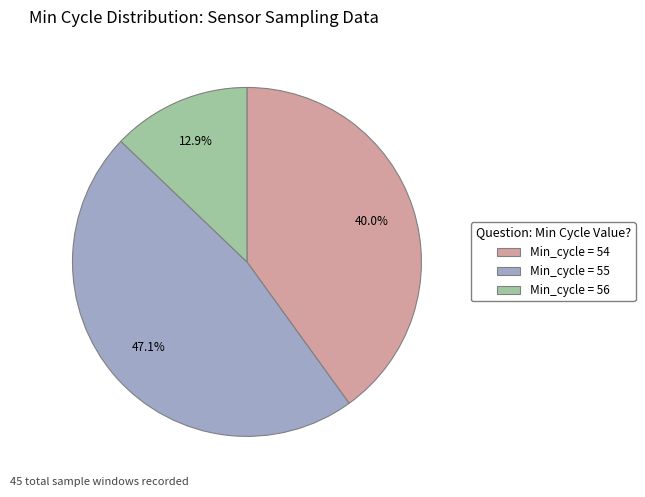

How many segments does this pie chart have?

3